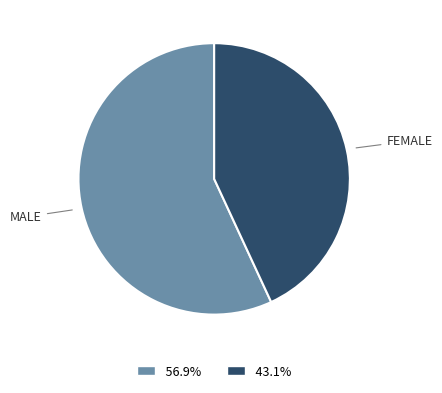

Is there any slice that represents more than half of the pie?

Yes